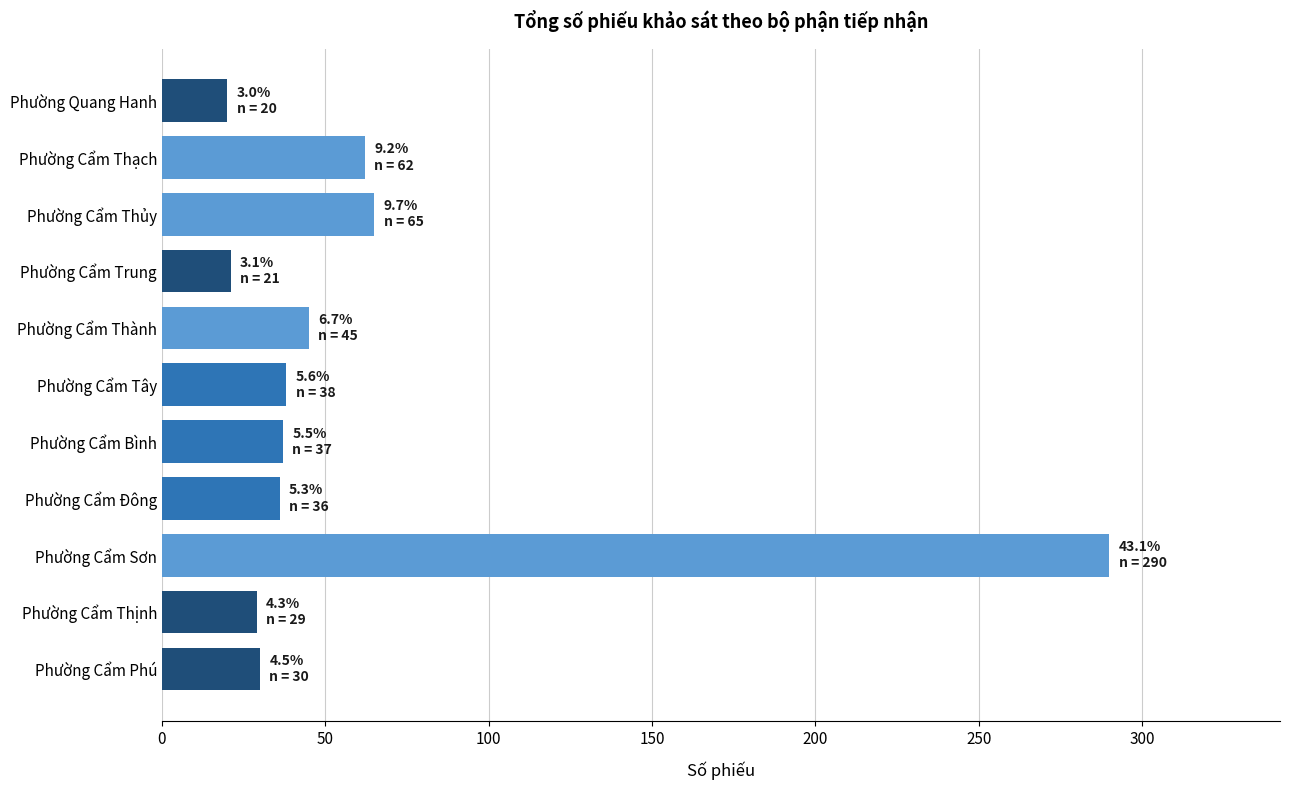

What is the maximum value shown in the chart?

290